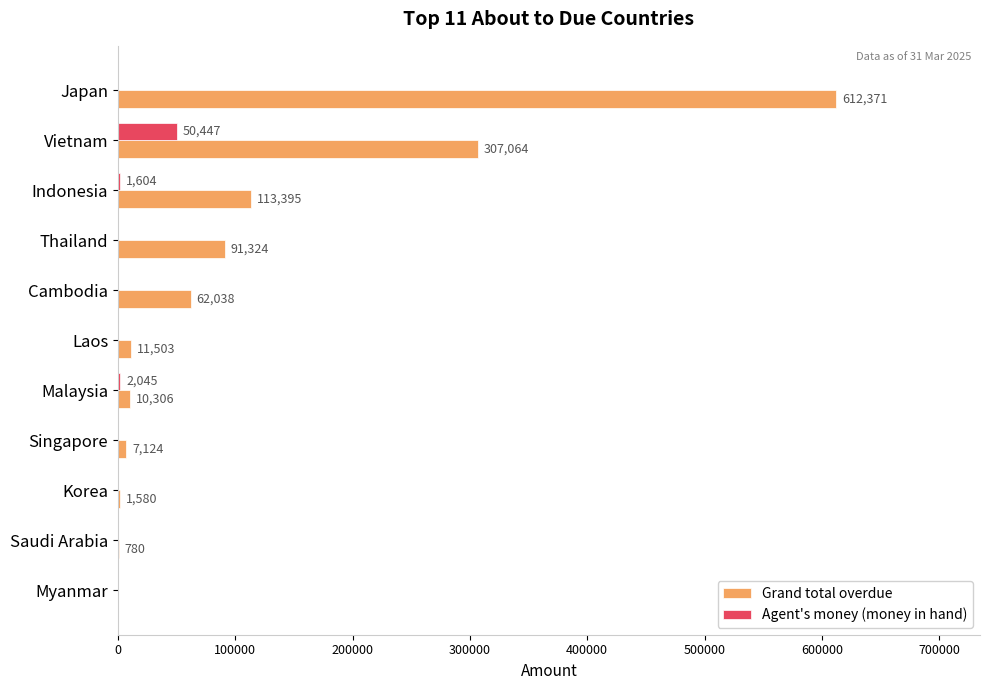

Count the number of categories in the chart.

11